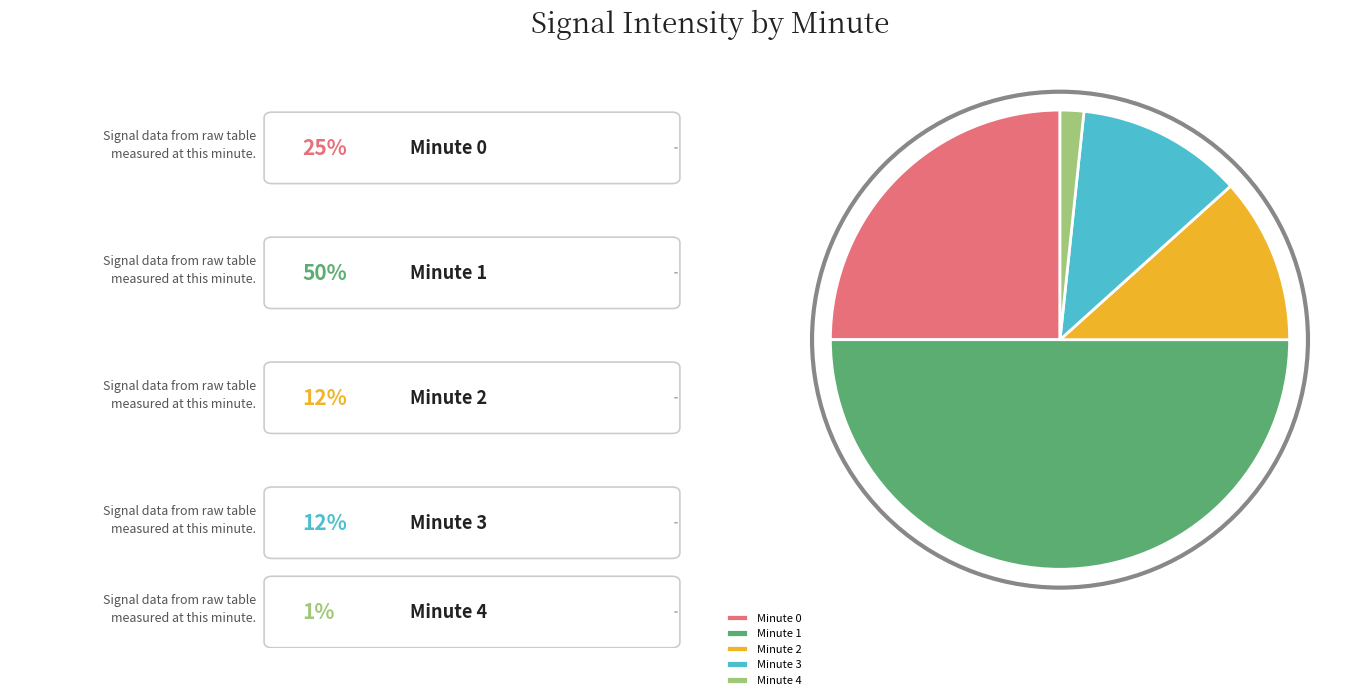

Which category has the biggest portion of the pie?

Minute 1